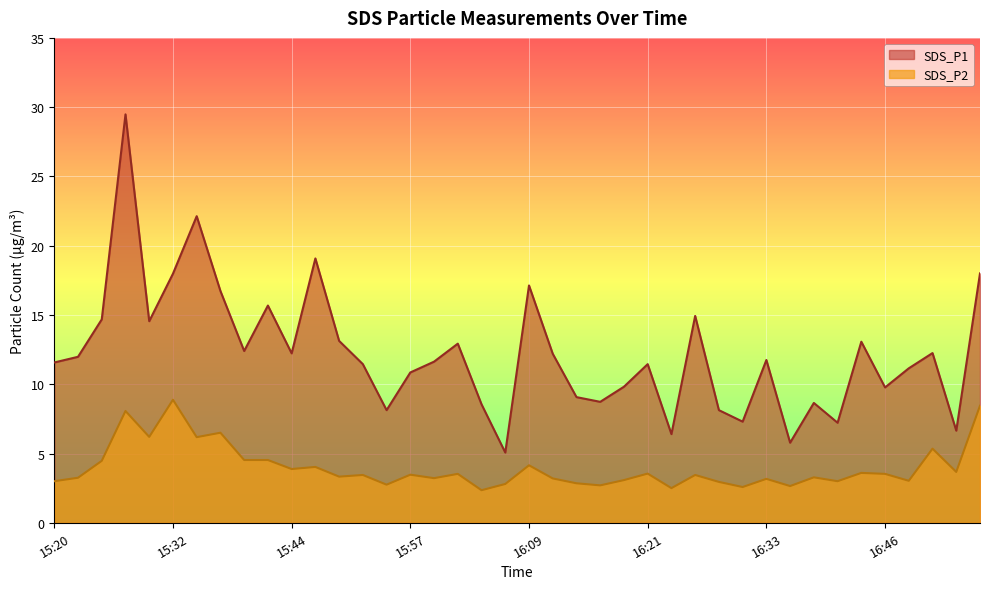

True or false: SDS_P1 and SDS_P2 cross at least once.

False